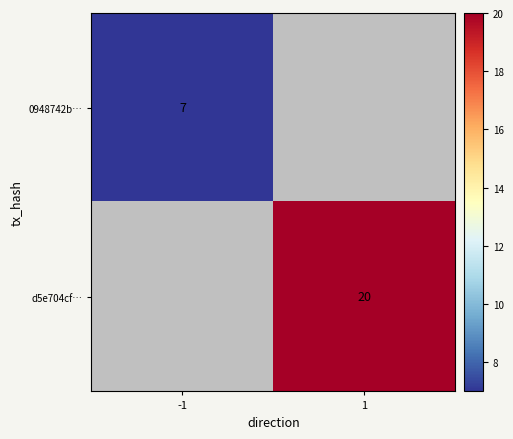

The 0948742b… series shows 11.0 at -1. True or false?

False